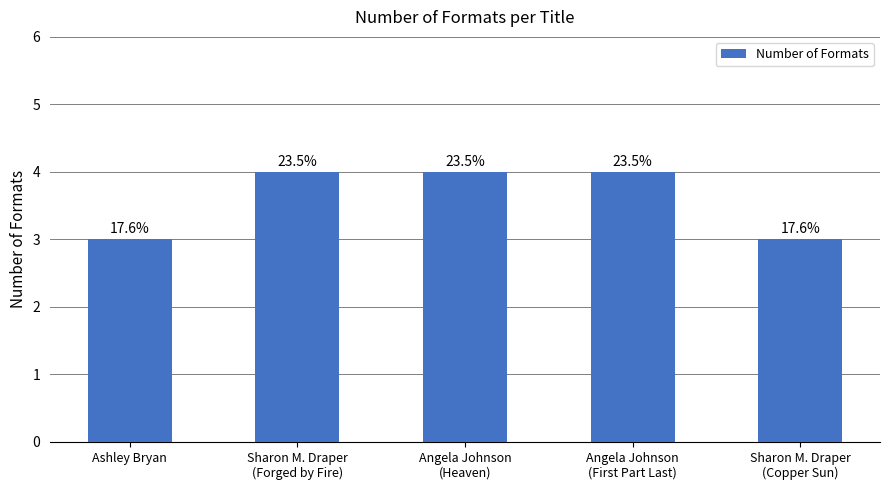

What is the ratio of the value at Angela Johnson
(First Part Last) to the value at Angela Johnson
(Heaven)?

1.0